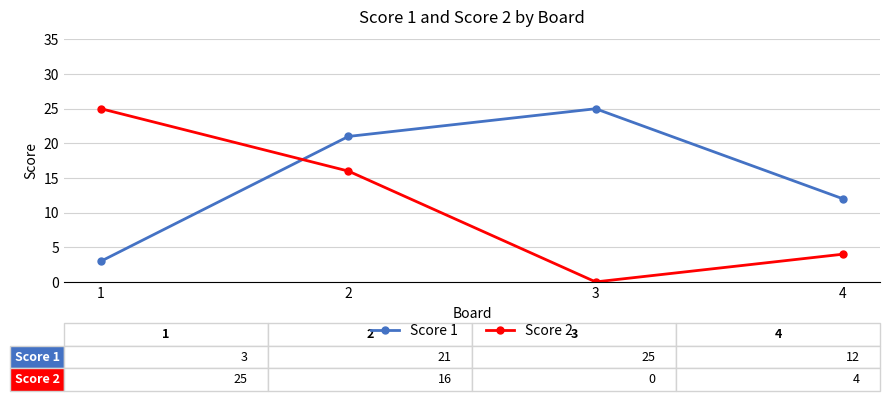

How many lines are shown in the chart?

2